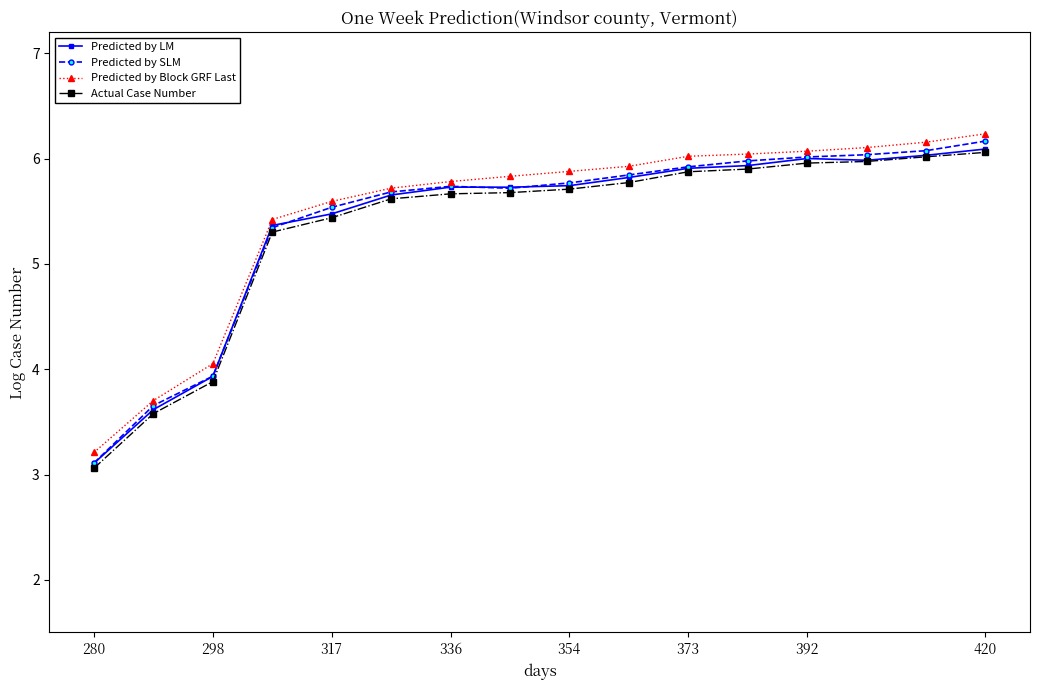

Reading left to right, transcribe all the data shown in this chart.

Predicted by LM: 3.1	3.6	3.9	5.4	5.5	5.7	5.7	5.7	5.7	5.8	5.9	5.9	6.0	6.0	6.0	6.1
Predicted by SLM: 3.1	3.7	3.9	5.3	5.5	5.7	5.7	5.7	5.8	5.8	5.9	6.0	6.0	6.0	6.1	6.2
Predicted by Block GRF Last: 3.2	3.7	4.1	5.4	5.6	5.7	5.8	5.8	5.9	5.9	6.0	6.0	6.1	6.1	6.2	6.2
Actual Case Number: 3.1	3.6	3.9	5.3	5.4	5.6	5.7	5.7	5.7	5.8	5.9	5.9	6.0	6.0	6.0	6.1